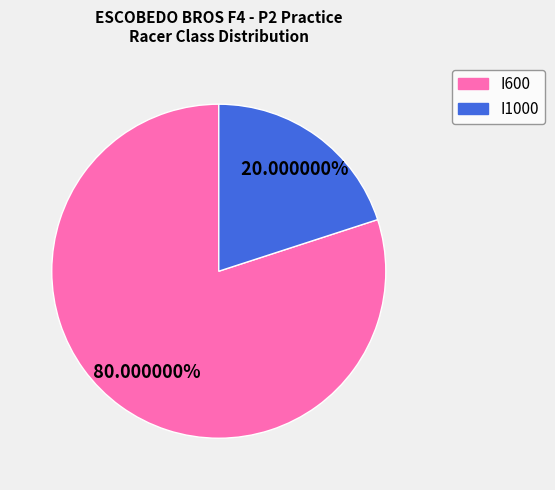

Does I1000 represent more than half of the total?

No